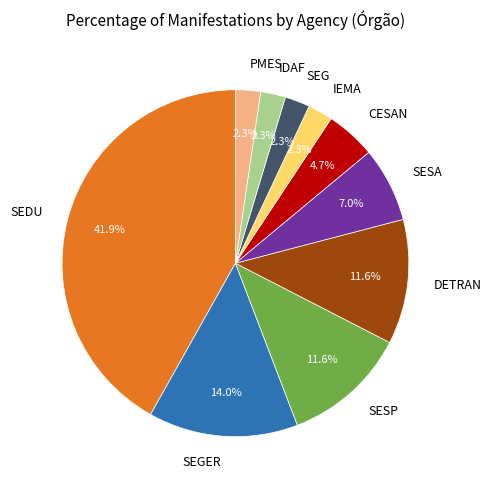

To the nearest percent, what is the average slice percentage?

10%